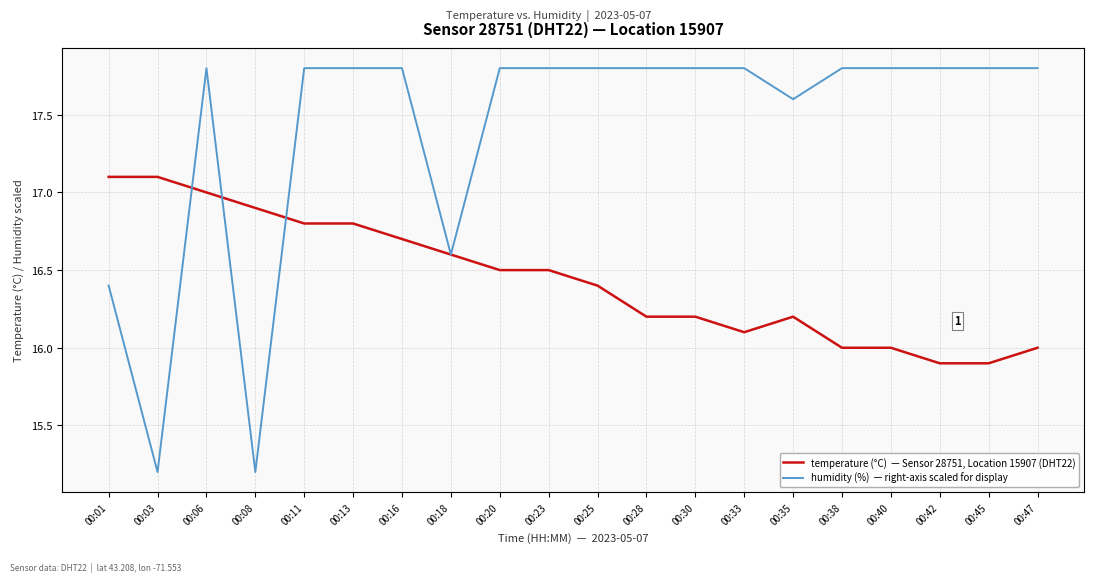

At which category is the sum across all series the highest?

00:06